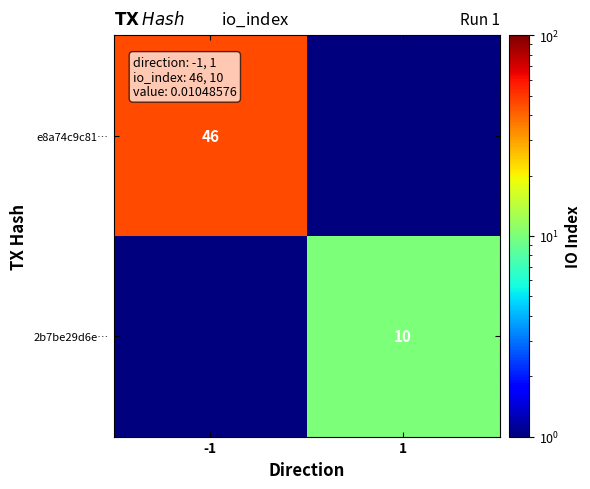

The e8a74c9c81… series shows 16.4 at -1. True or false?

False